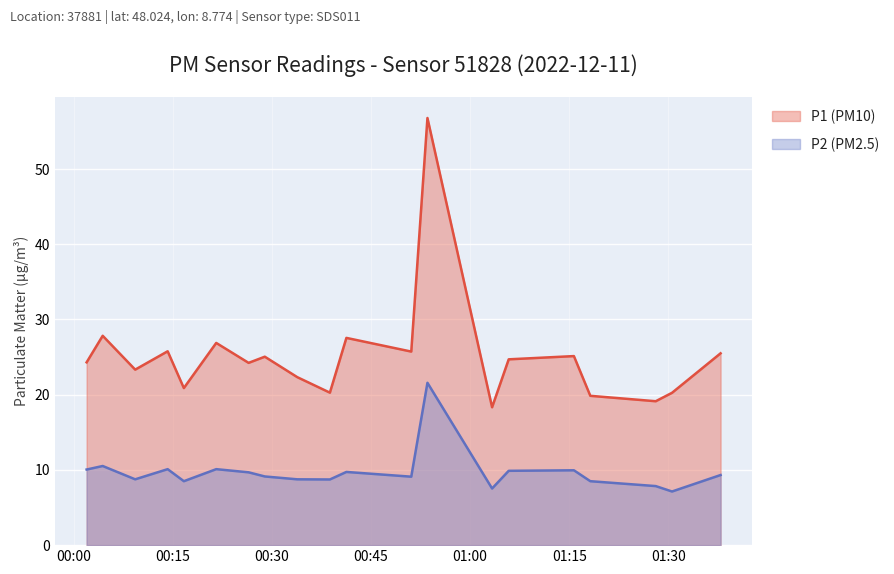

True or false: P2 (PM2.5) has more than 2 points higher than both neighbors.

True